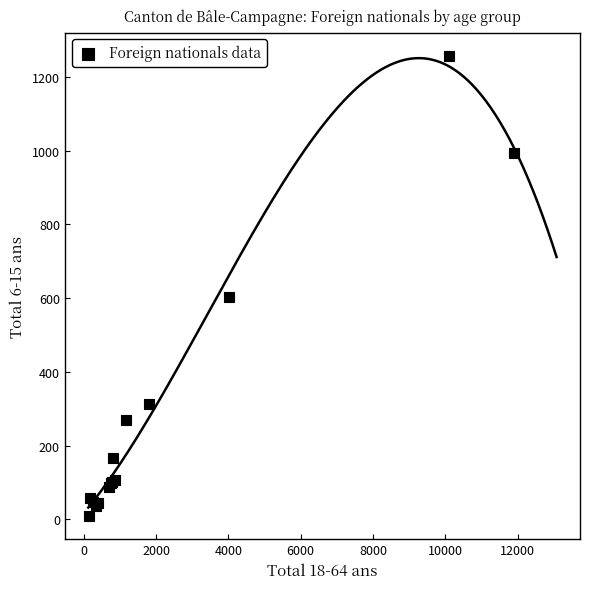

What Y value in the scatter plot is closest to 633?

603